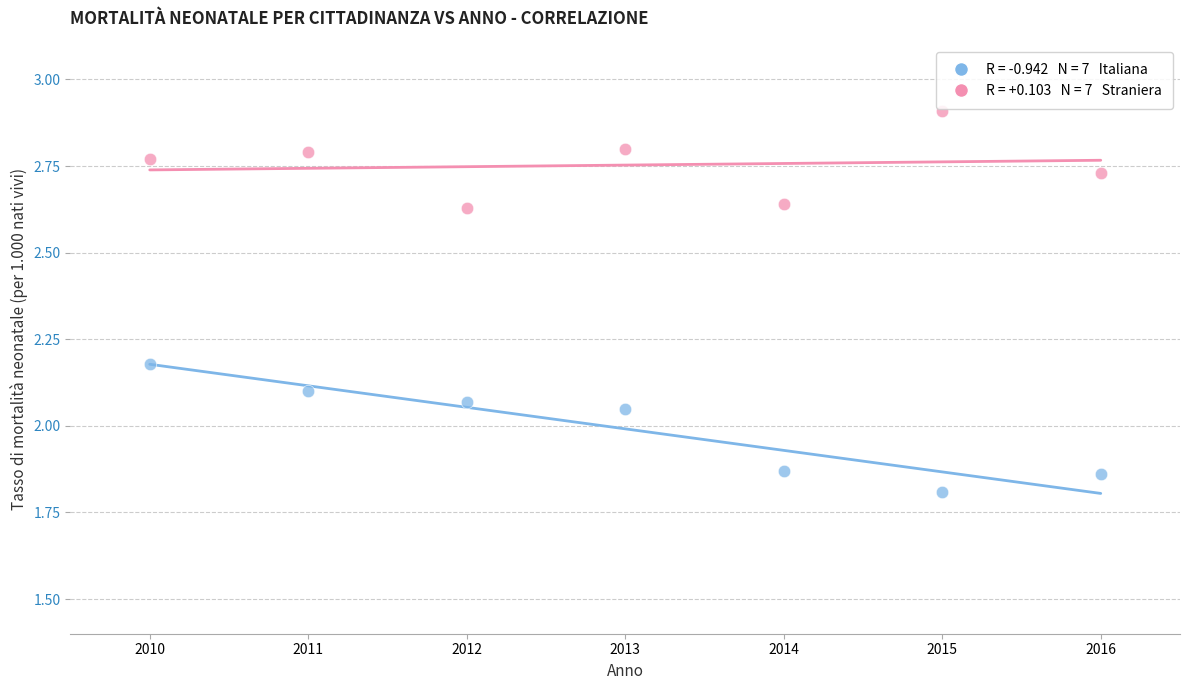

Across all data points, what is the range of Y values (max minus min)?

1.1